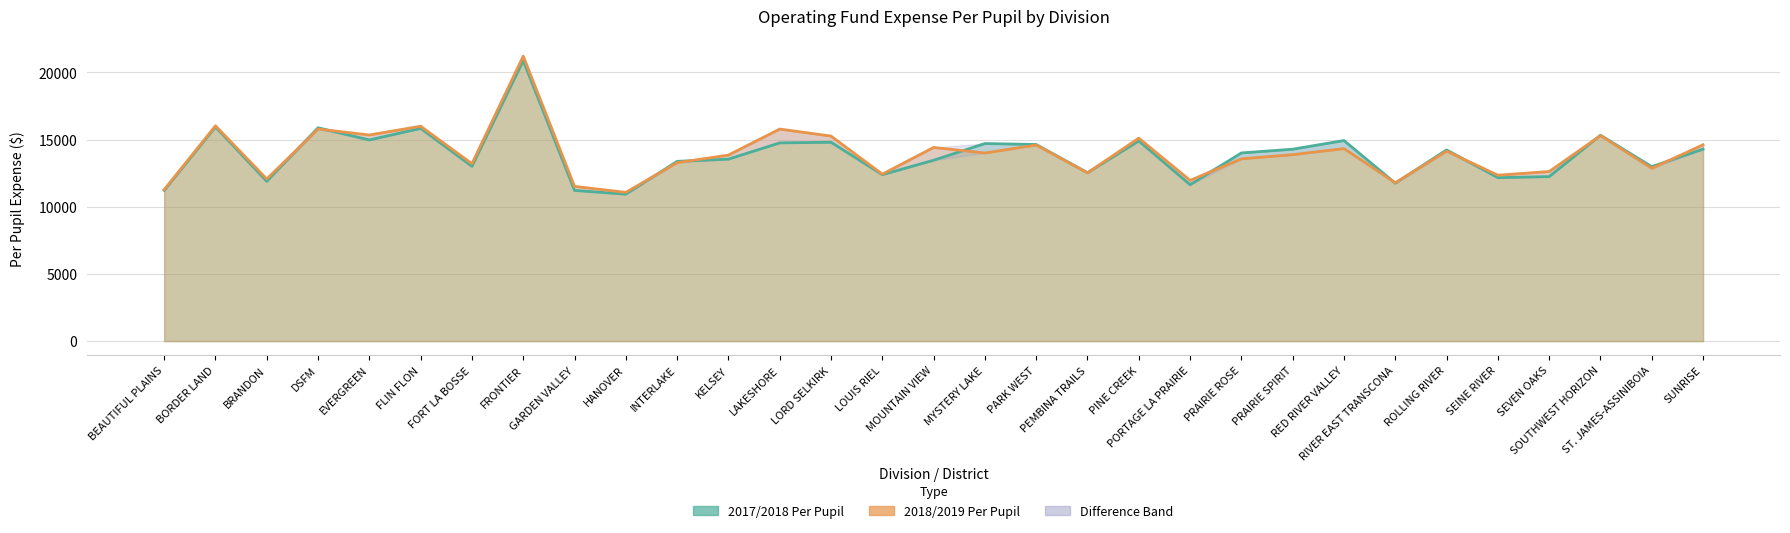

List the labels in order of 2017/2018 Per Pupil value, smallest first.

HANOVER, GARDEN VALLEY, BEAUTIFUL PLAINS, PORTAGE LA PRAIRIE, RIVER EAST TRANSCONA, BRANDON, SEINE RIVER, SEVEN OAKS, LOUIS RIEL, PEMBINA TRAILS, ST. JAMES-ASSINIBOIA, FORT LA BOSSE, INTERLAKE, MOUNTAIN VIEW, KELSEY, PRAIRIE ROSE, ROLLING RIVER, PRAIRIE SPIRIT, SUNRISE, PARK WEST, MYSTERY LAKE, LAKESHORE, LORD SELKIRK, PINE CREEK, RED RIVER VALLEY, EVERGREEN, SOUTHWEST HORIZON, FLIN FLON, DSFM, BORDER LAND, FRONTIER